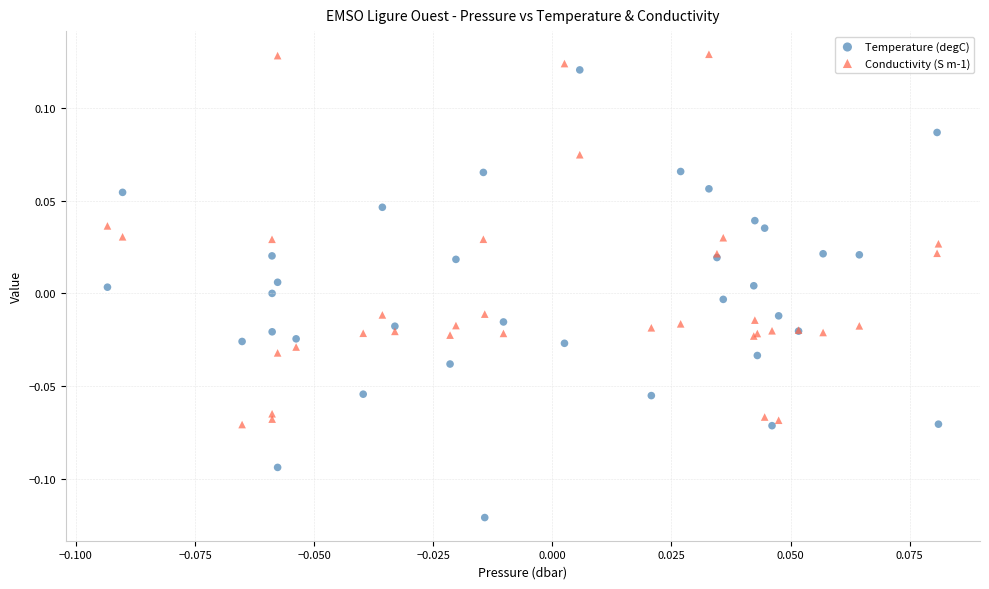

Which series reaches the minimum Y coordinate?

Temperature (degC)